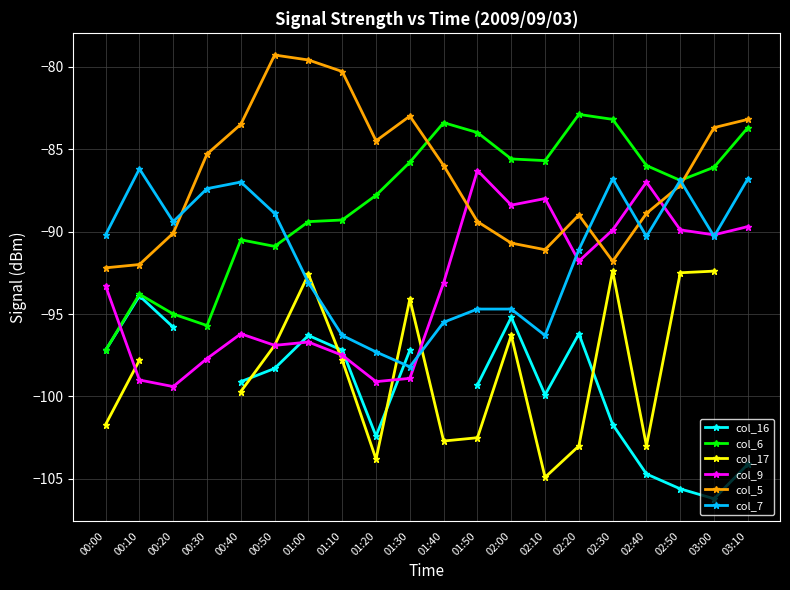

At which category is the sum across all series the highest?

02:30